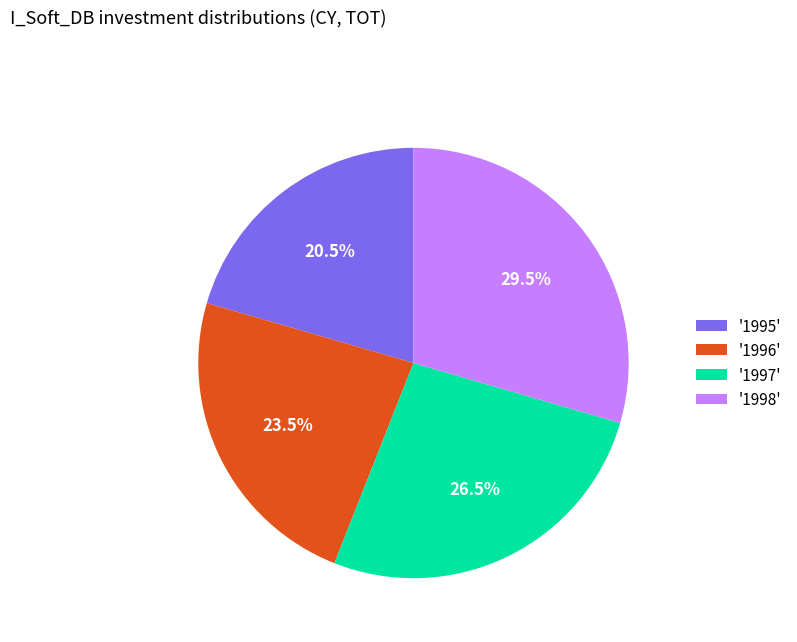

Rank the categories by value from lowest to highest.

'1995', '1996', '1997', '1998'